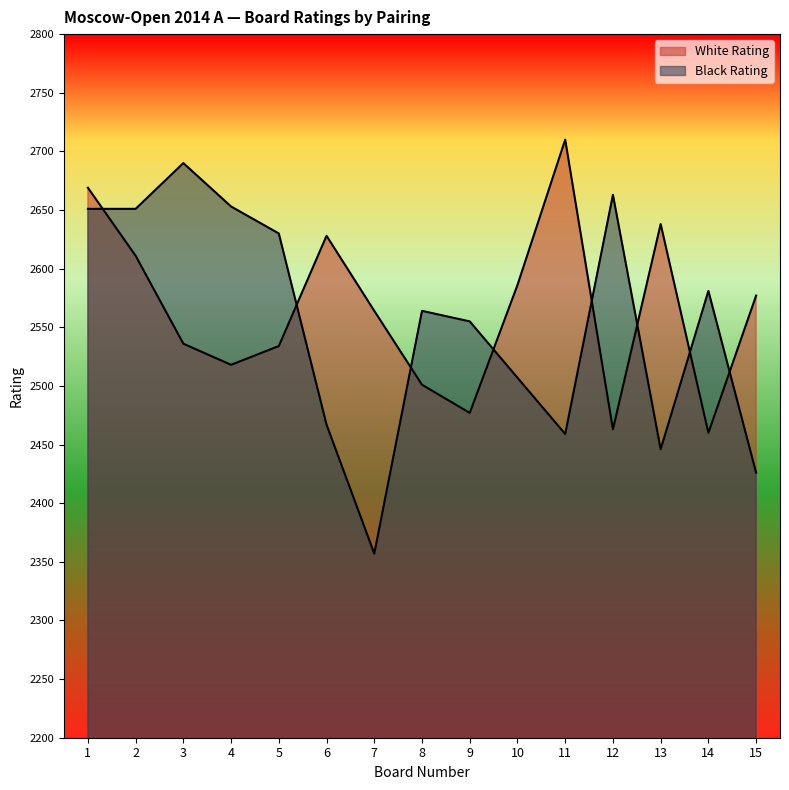

Where do Black Rating and White Rating first cross each other?

1 and 2